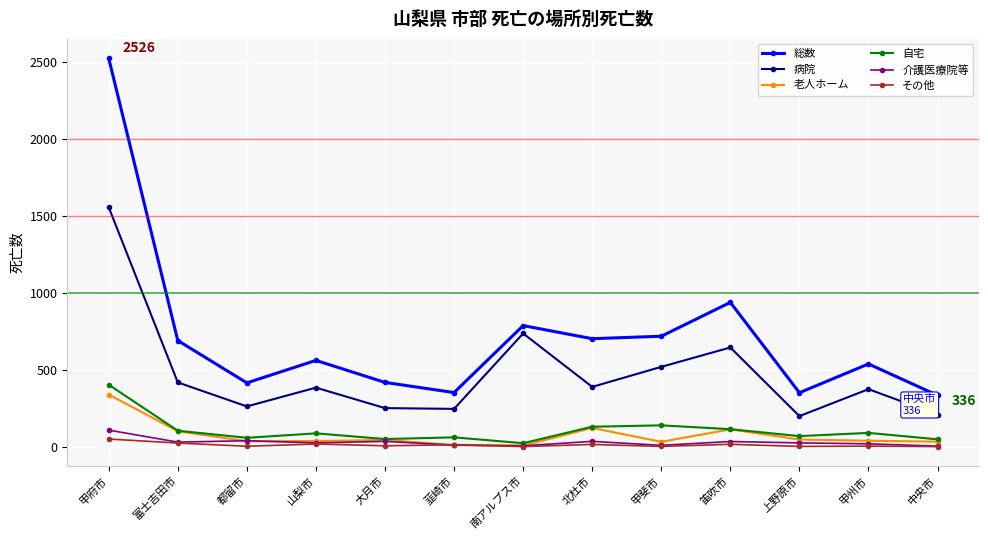

At which category does 病院 reach its first local valley?

都留市